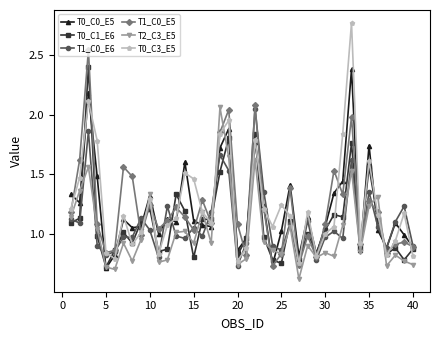

Which series has the largest range (max minus min)?

T0_C3_E5